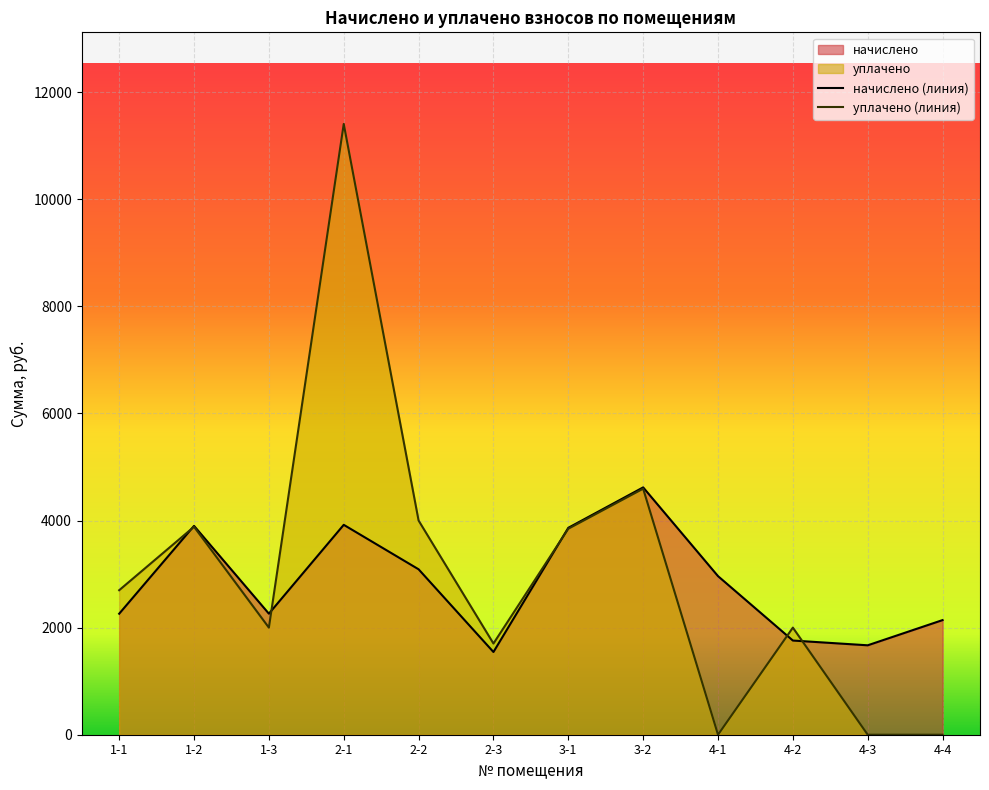

What is the spread (max minus min) of values at 3-1?

17.2